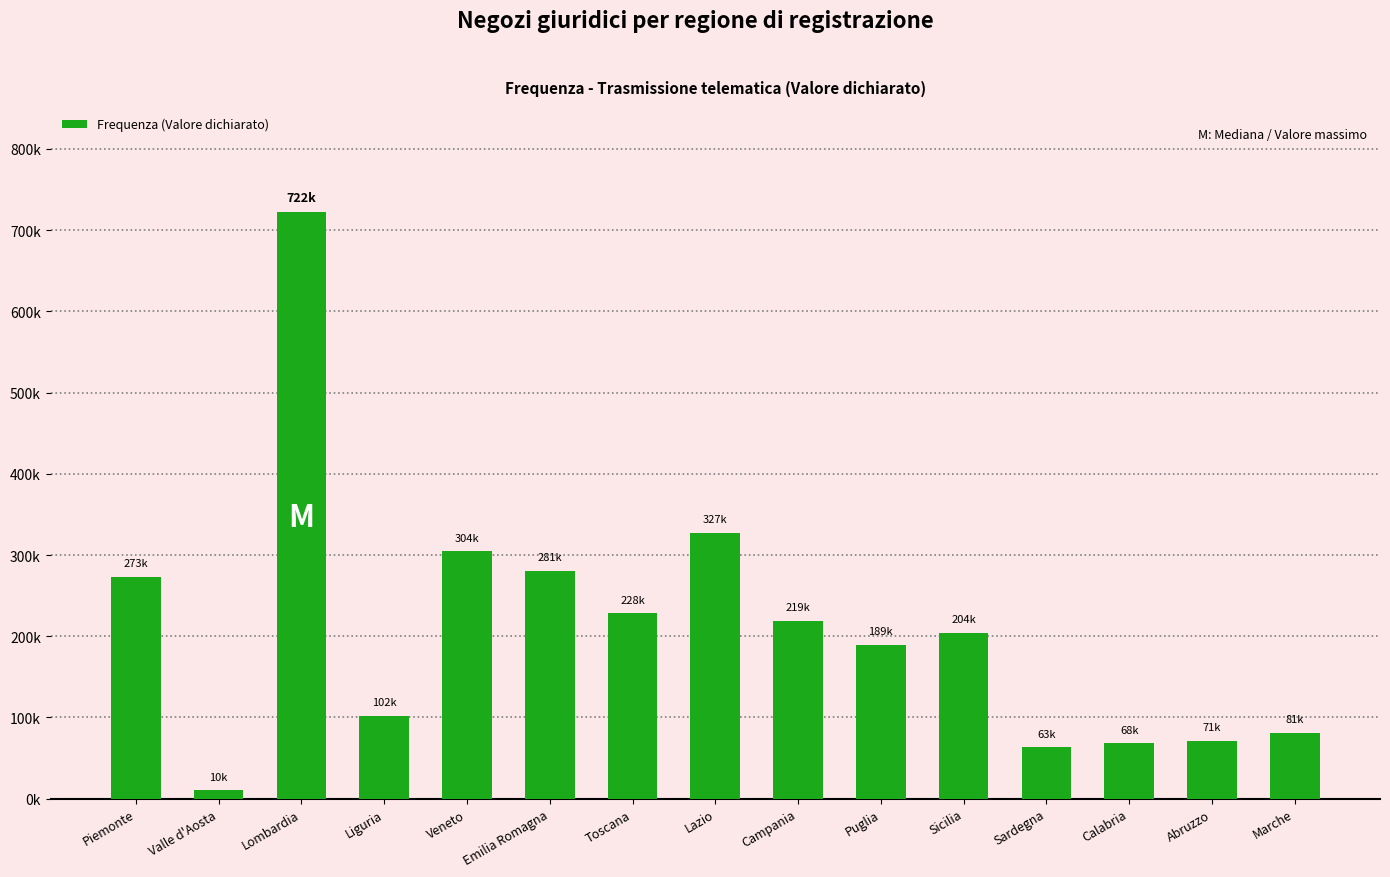

How many data points does each series have?

15